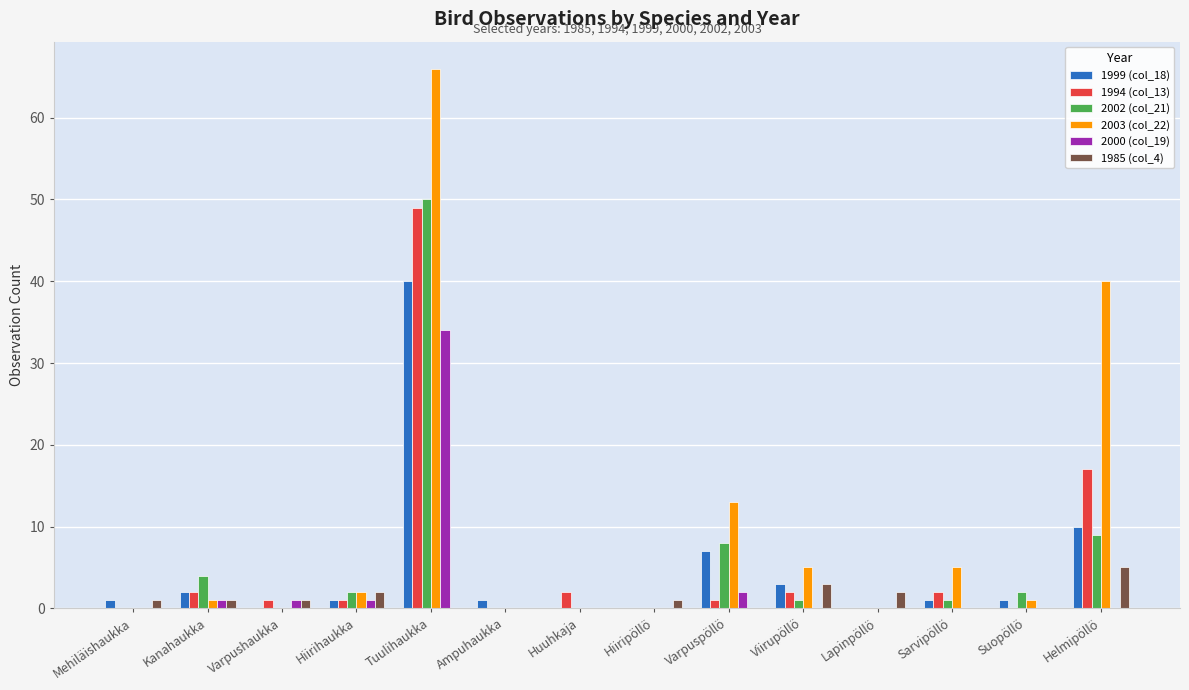

What is the spread (max minus min) of values at Ampuhaukka?

1